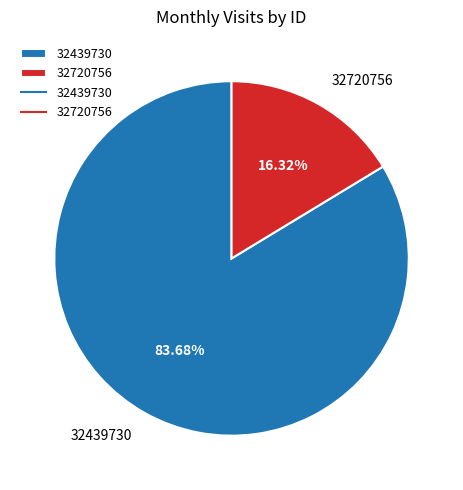

True or false: 32720756 accounts for 16% of the total.

True